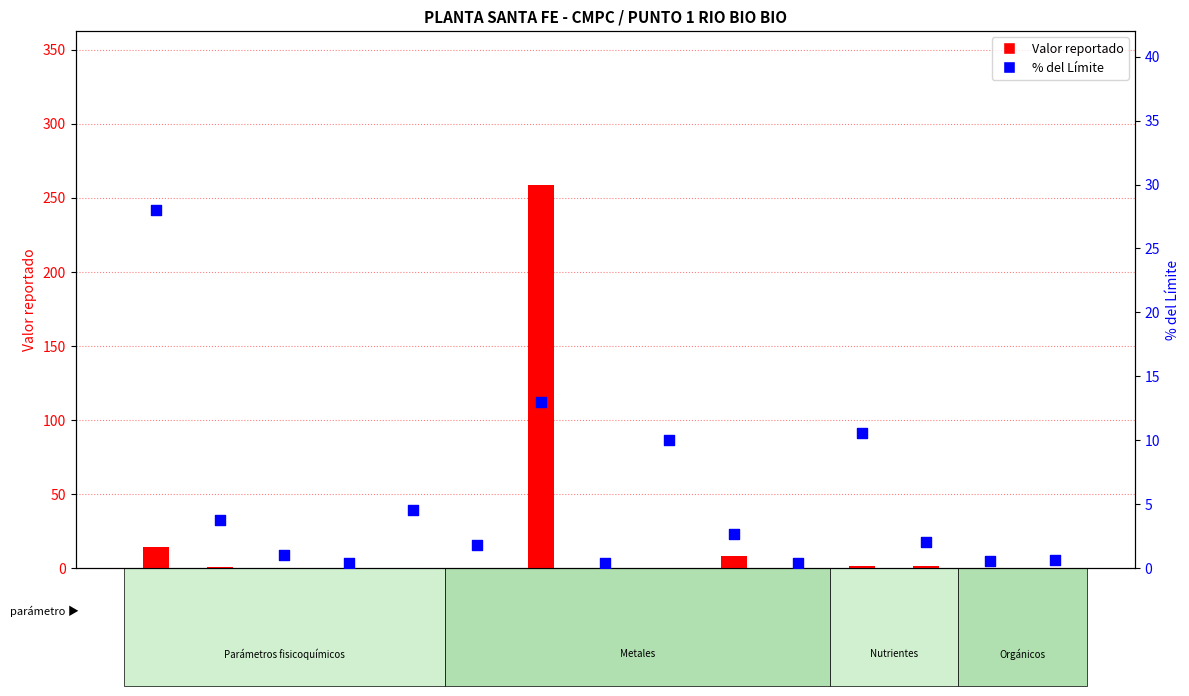

Which series reaches the maximum Y coordinate?

Valor reportado